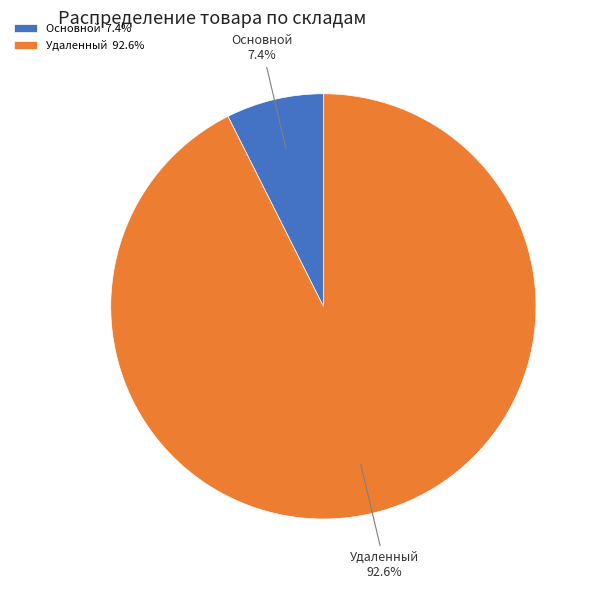

Does any single category account for the majority?

Yes